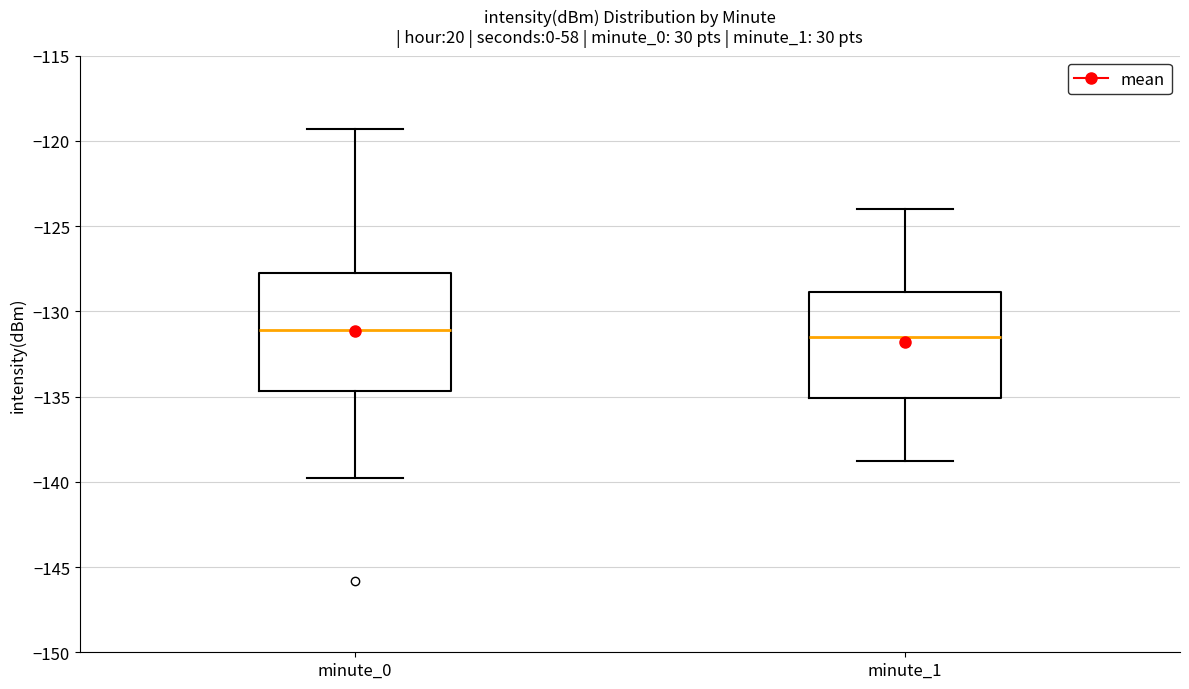

Which box is the tallest, from its lower edge to its upper edge?

minute_0